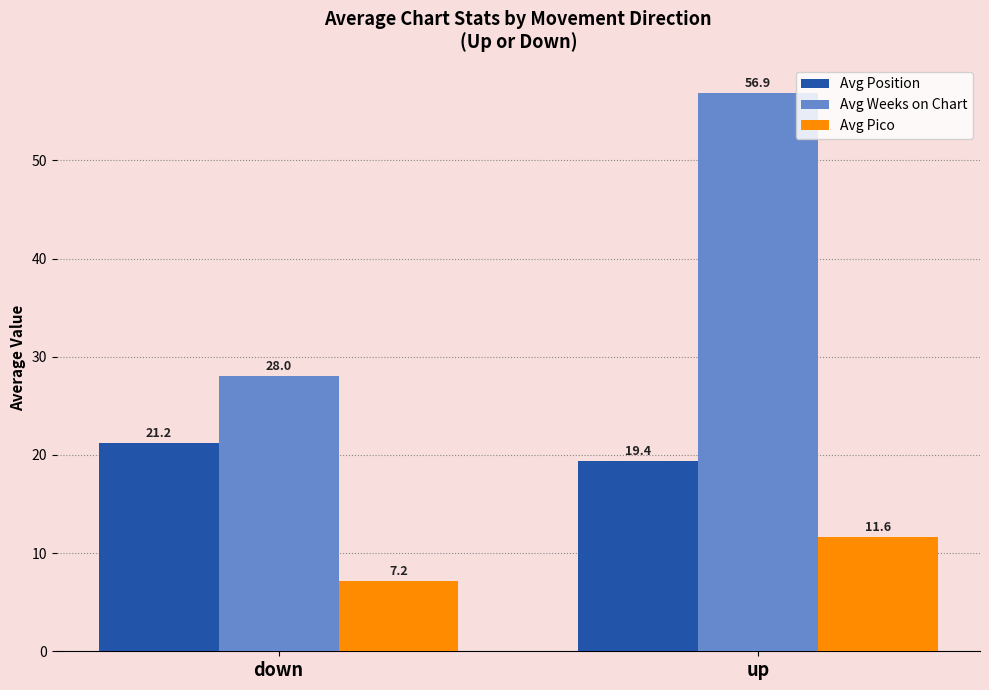

Rank the series by their maximum value, from highest to lowest.

Avg Weeks on Chart, Avg Position, Avg Pico